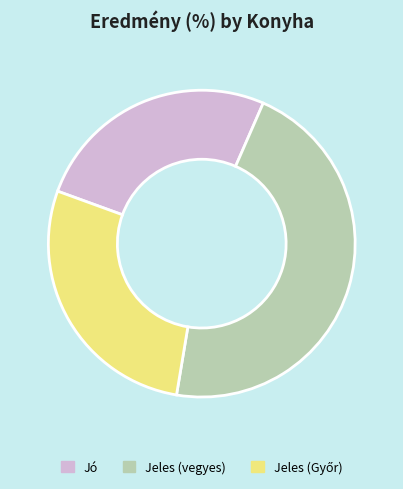

Which category has the smallest portion of the pie?

Jó